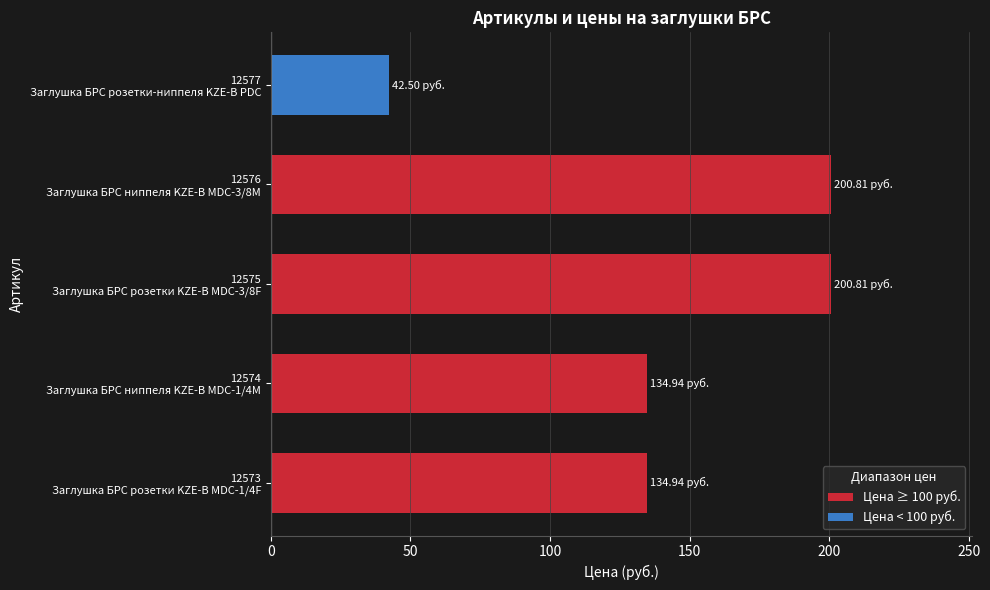

How many values are below 134?

1